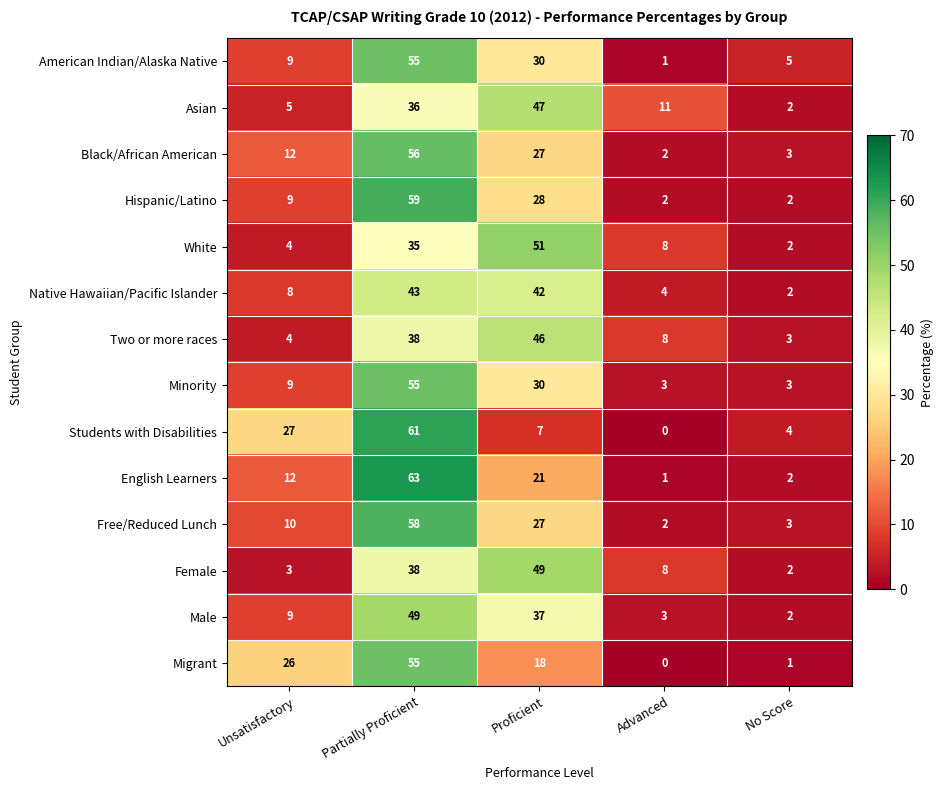

Rank the categories by American Indian/Alaska Native value from lowest to highest.

Advanced, No Score, Unsatisfactory, Proficient, Partially Proficient